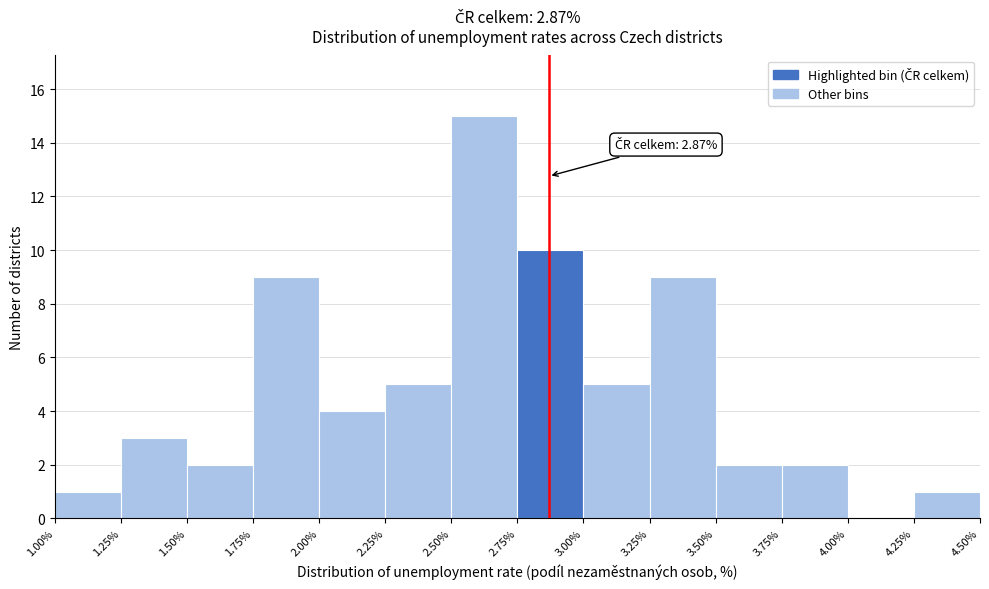

Which range on the x-axis has the tallest bar?

2.50% to 2.75%